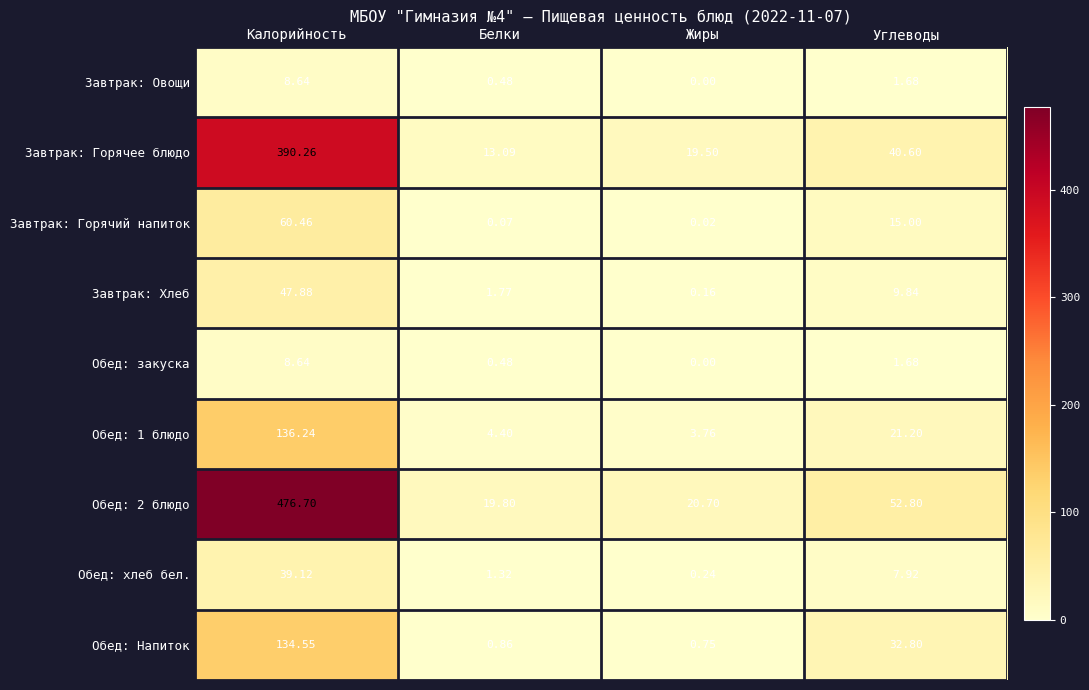

At which label does Обед: 1 блюдо first exceed 21?

Калорийность